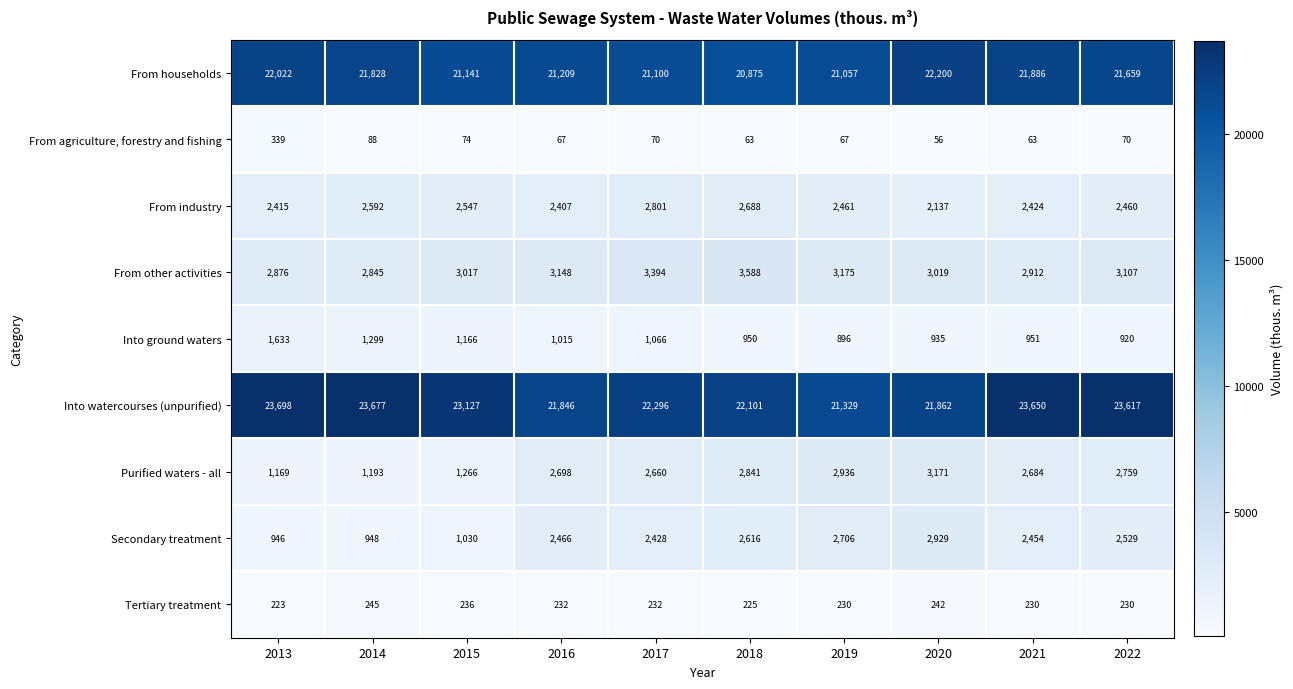

Rank the series at 2019 from highest to lowest value.

Into watercourses (unpurified), From households, From other activities, Purified waters - all, Secondary treatment, From industry, Into ground waters, Tertiary treatment, From agriculture, forestry and fishing